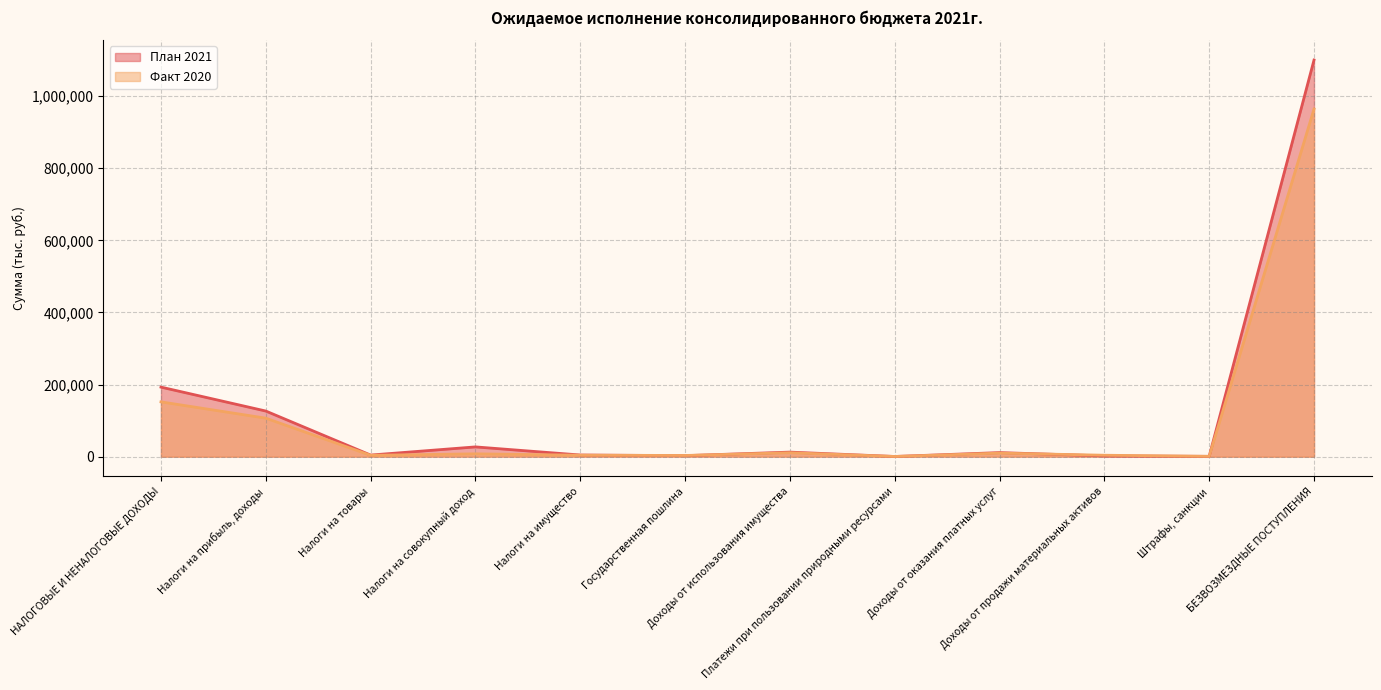

How many data points in Факт 2020 are above 7858?

6